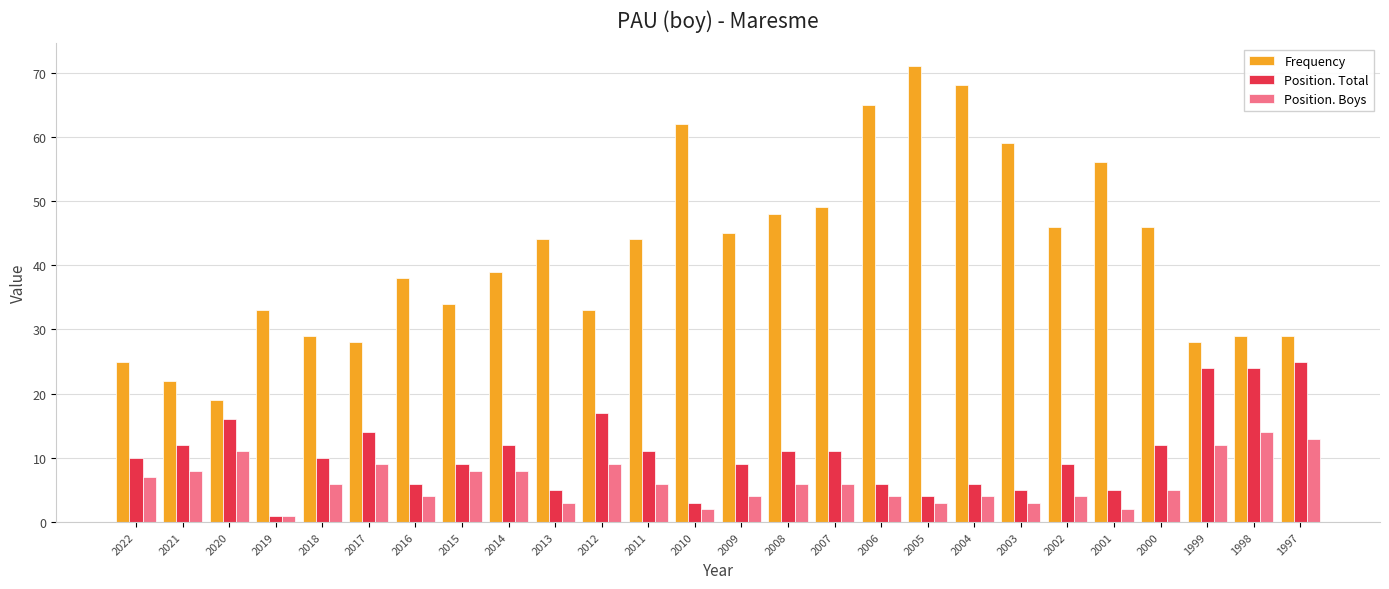

What is the minimum value for Position. Total?

1